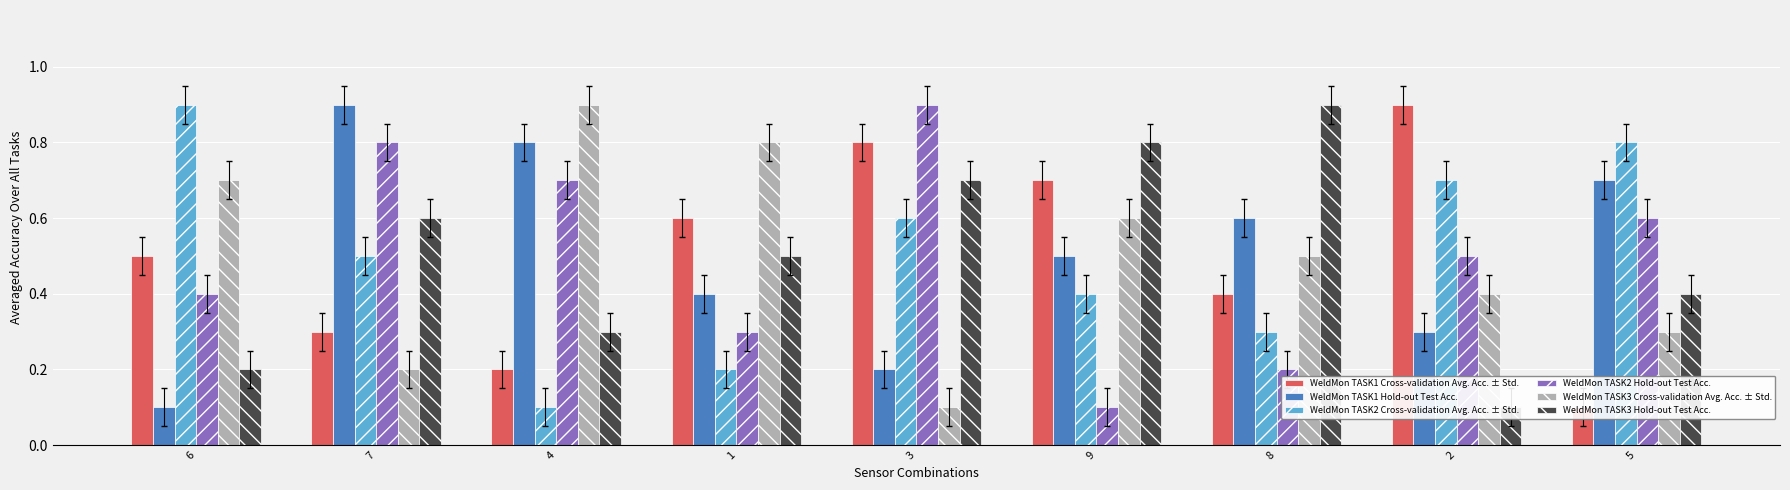

Rank the series at 4 from highest to lowest value.

WeldMon TASK3 Cross-validation Avg. Acc. ± Std., WeldMon TASK1 Hold-out Test Acc., WeldMon TASK2 Hold-out Test Acc., WeldMon TASK3 Hold-out Test Acc., WeldMon TASK1 Cross-validation Avg. Acc. ± Std., WeldMon TASK2 Cross-validation Avg. Acc. ± Std.